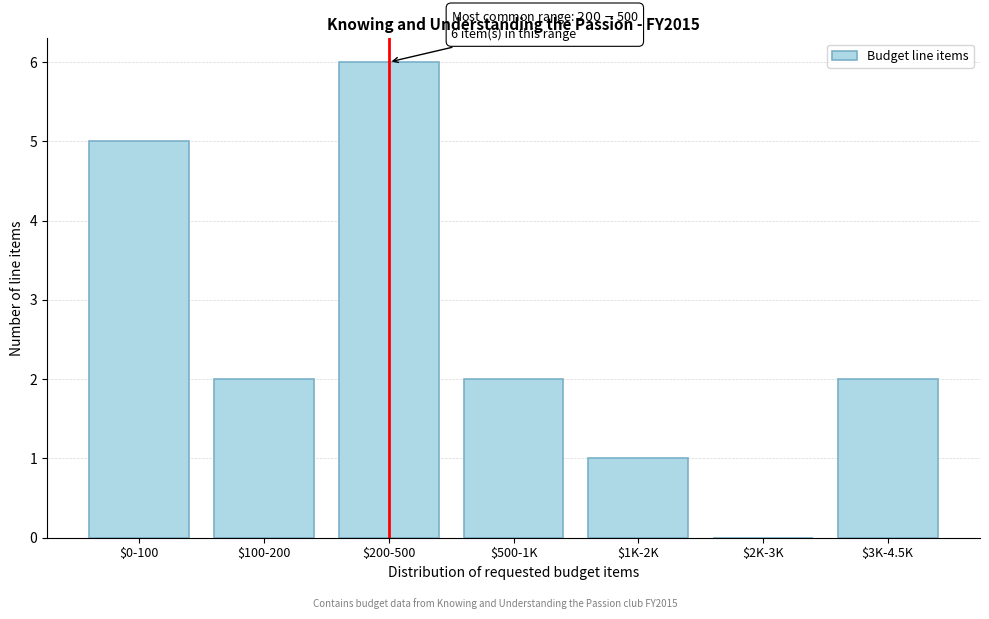

True or false: the data shows 2 at $100-200.

True